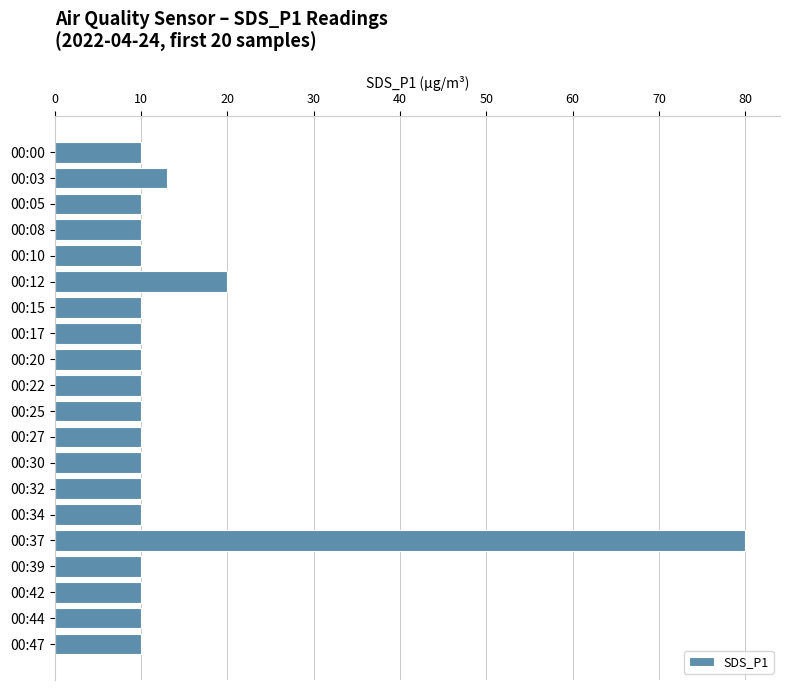

The chart shows a value of 10 at 00:22. True or false?

True